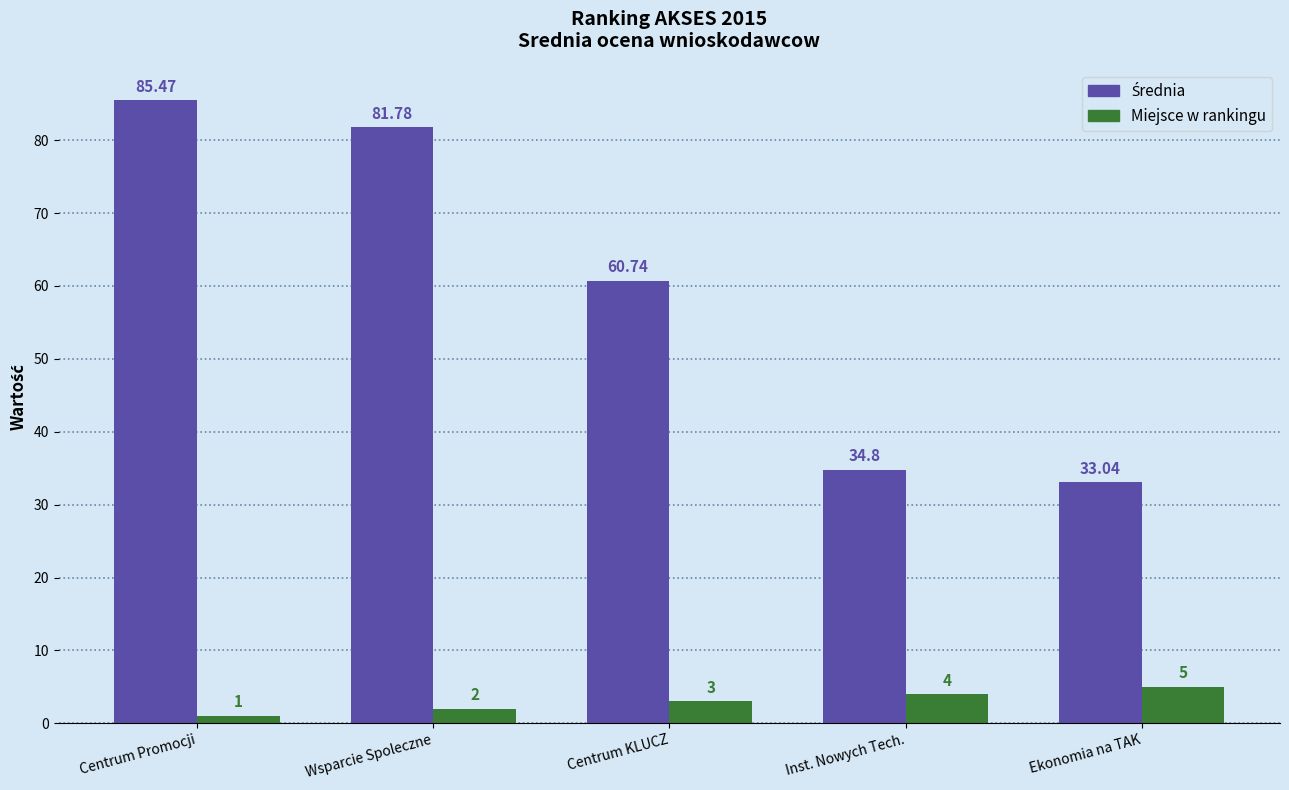

What is the spread (max minus min) of values at Wsparcie Spoleczne?

79.8